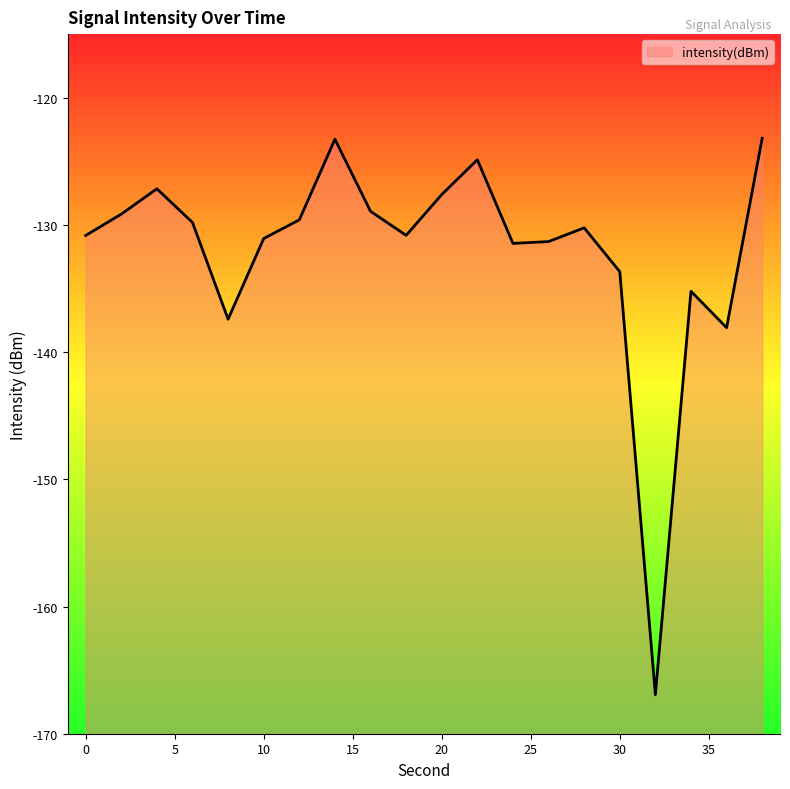

The chart shows a value of -130.2 at 28. True or false?

True